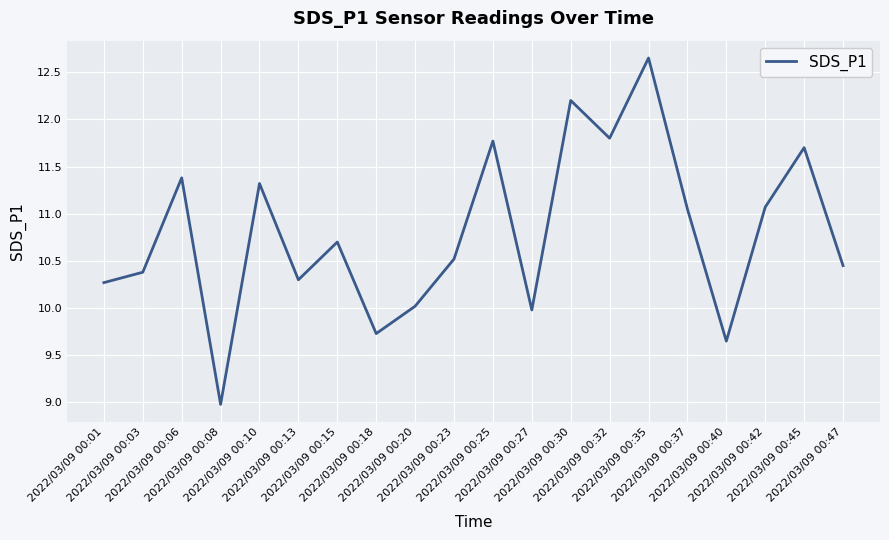

At which label does the data first exceed 10?

2022/03/09 00:01